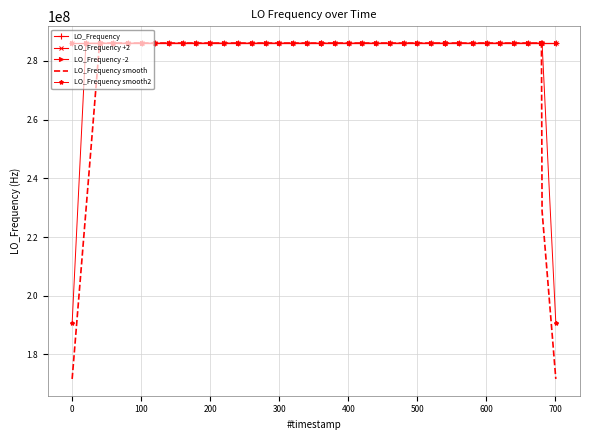

At how many categories does at least one series exceed 275963976?

40